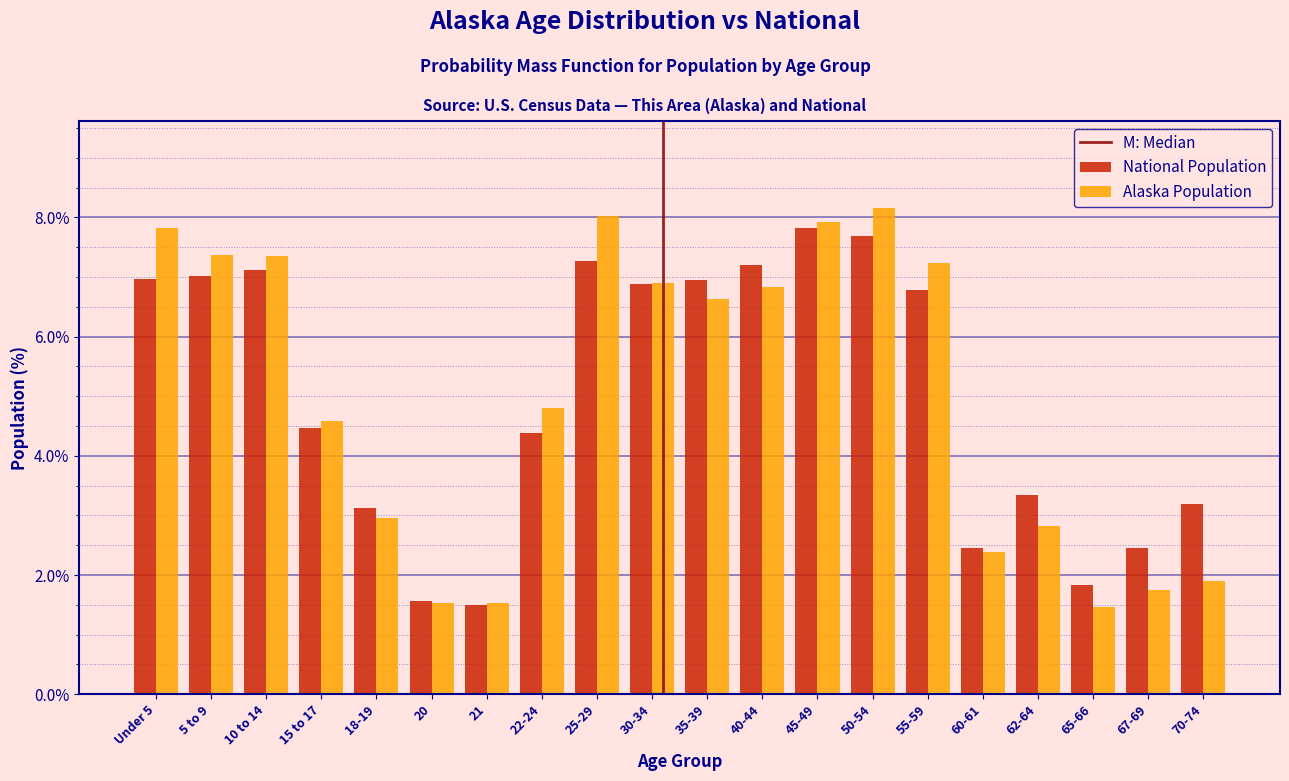

Is it true that National Population equals 3.1 at 18-19?

True